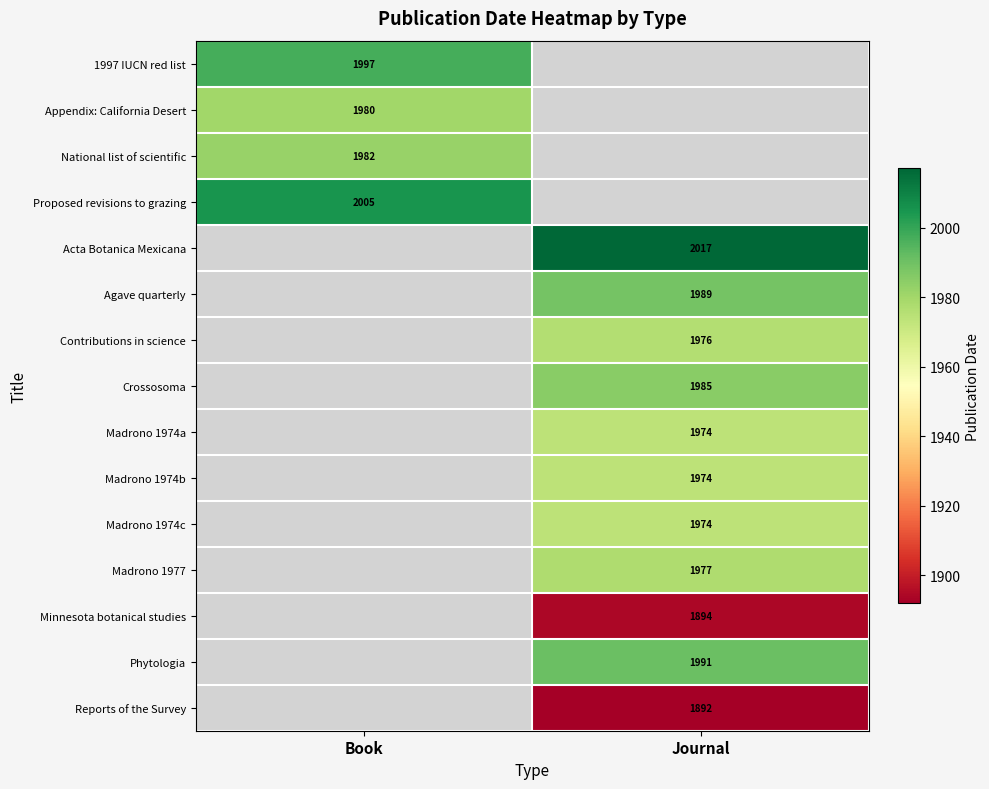

At which category does the chart reach its minimum across all series?

Journal